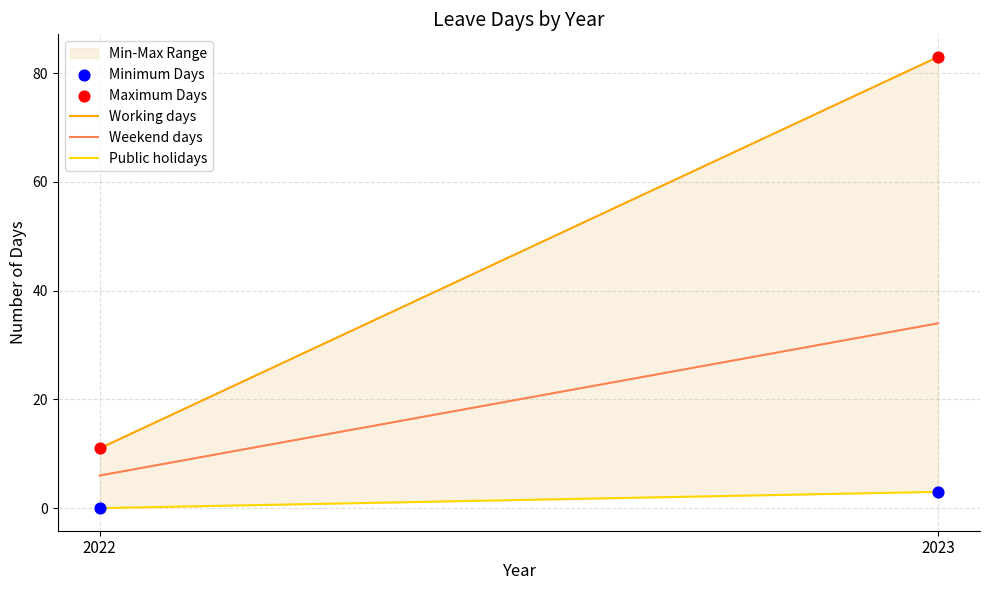

Which series has the largest Y range (max minus min)?

Maximum Days